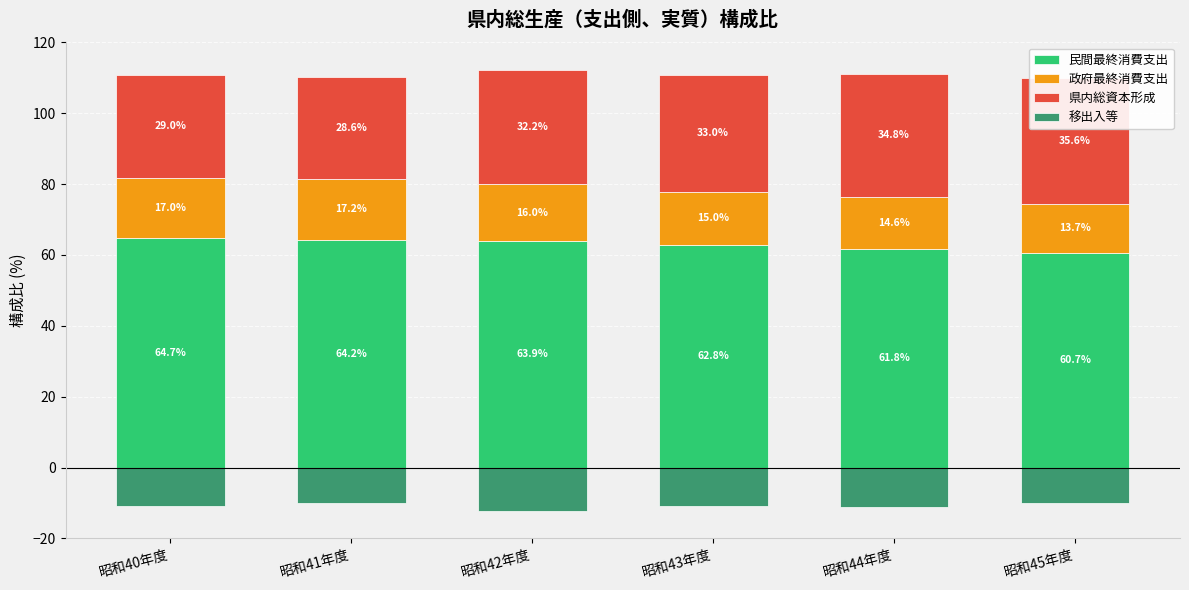

List the series in order of their peak value, lowest first.

移出入等, 政府最終消費支出, 県内総資本形成, 民間最終消費支出